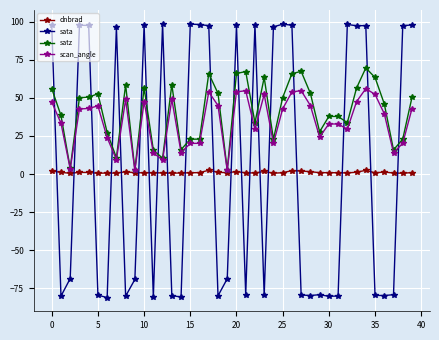

Rank the series by their maximum value, from lowest to highest.

dnbrad, scan_angle, satz, sata